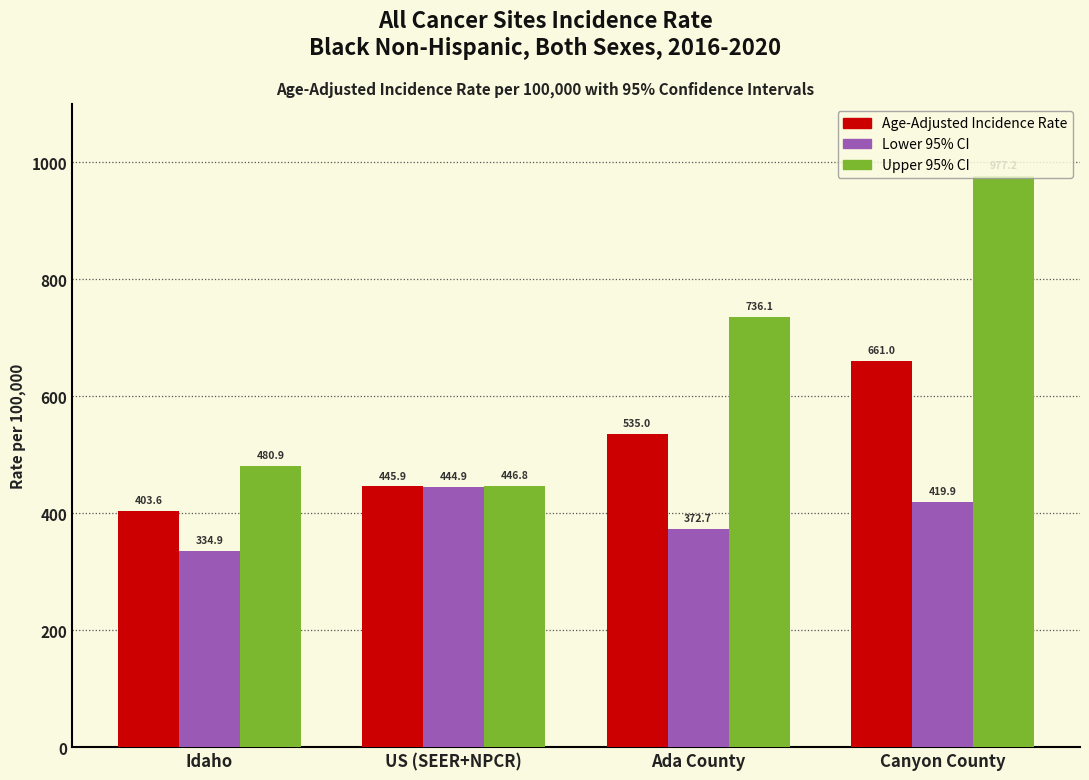

At which label is Age-Adjusted Incidence Rate closest to 532?

Ada County